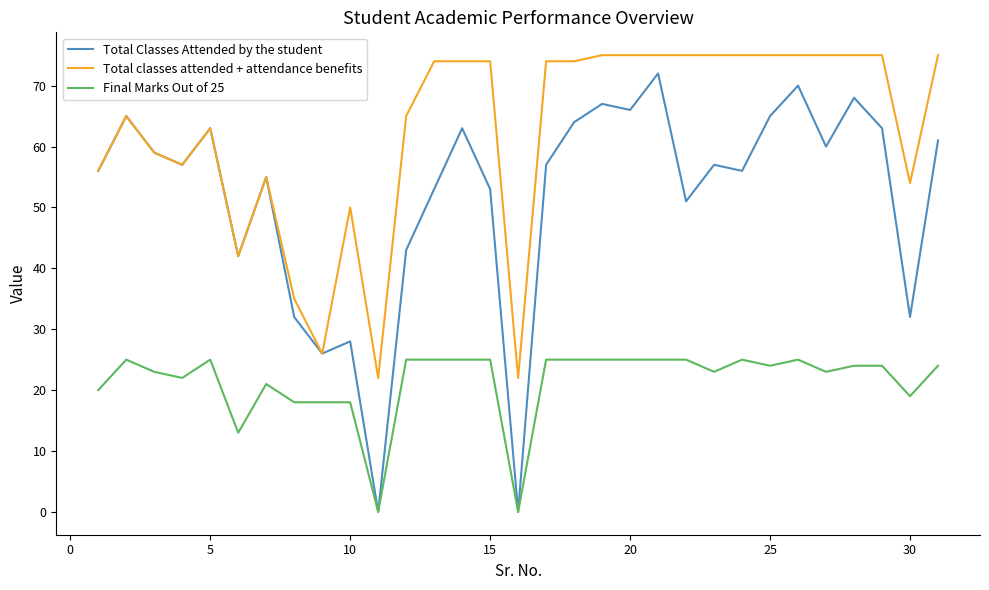

True or false: Final Marks Out of 25 and Total classes attended + attendance benefits intersect in this chart.

False